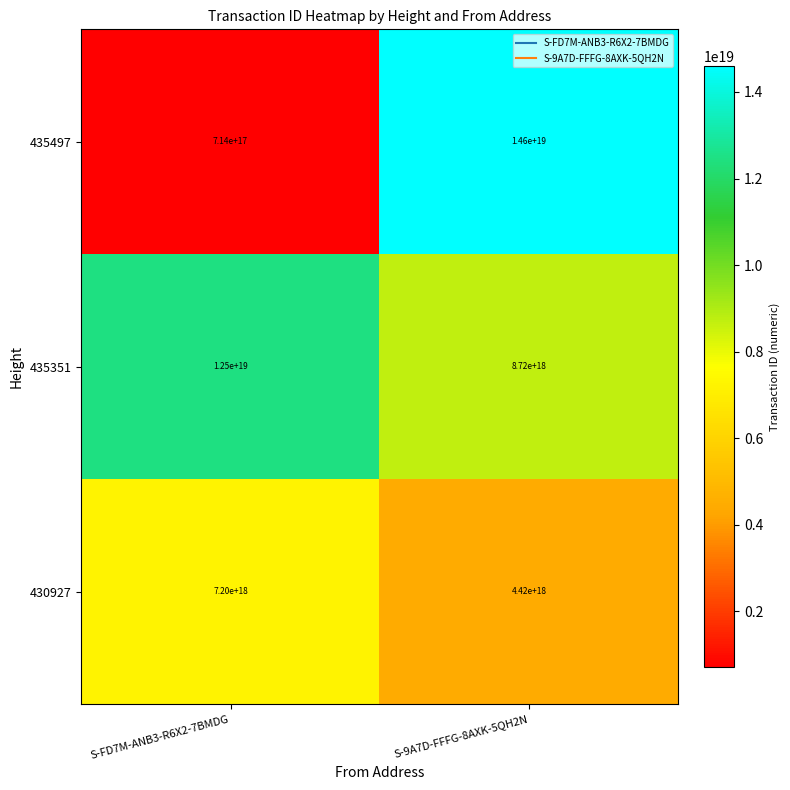

True or false: 435497 has a value of 4710723944535865344 at S-9A7D-FFFG-8AXK-5QH2N.

False